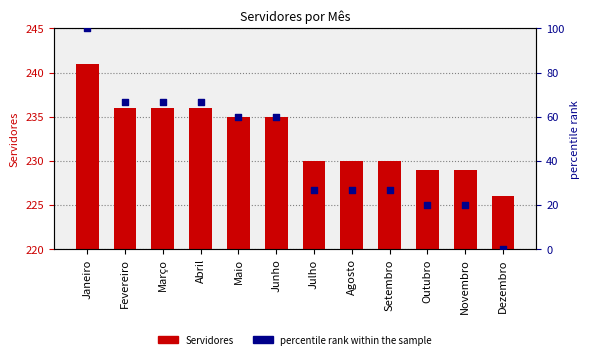

What are all the series names shown in the legend?

Servidores, percentile rank within the sample